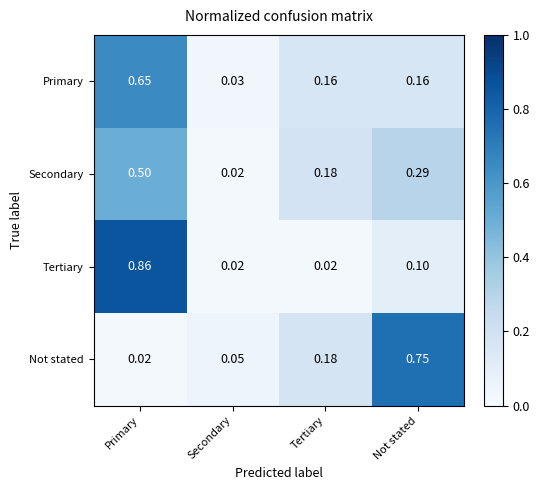

Is the value of Primary at Not stated greater than the value of Tertiary at Tertiary?

Yes